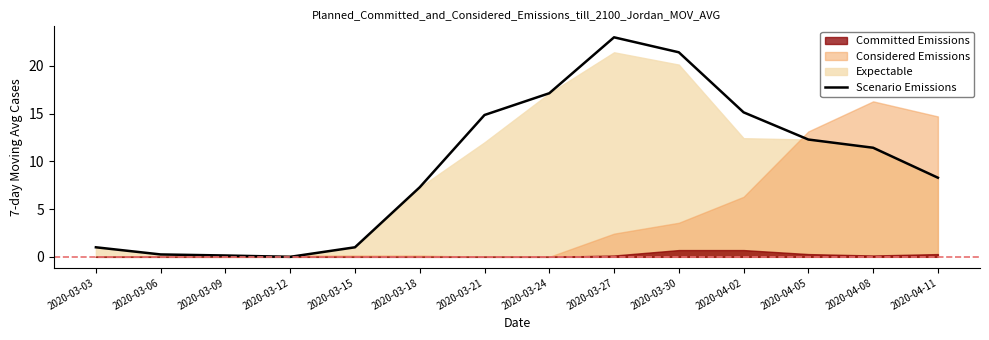

How many interior local peaks (higher than both neighbors) does the data have?

1